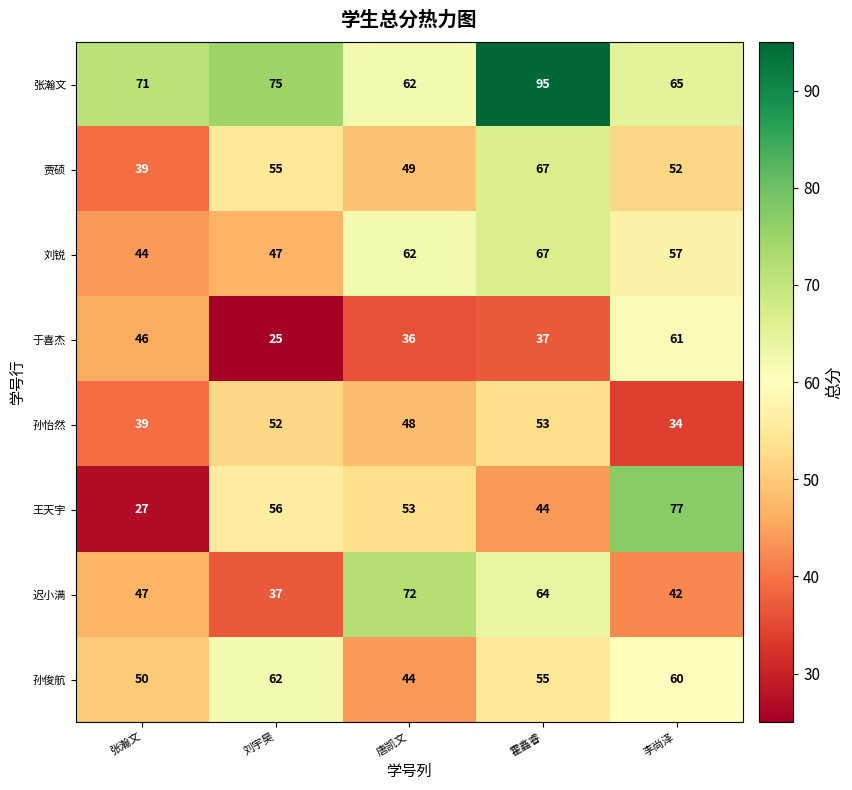

What is the difference between the 迟小满 values at 李尚泽 and 刘宇昊?

5